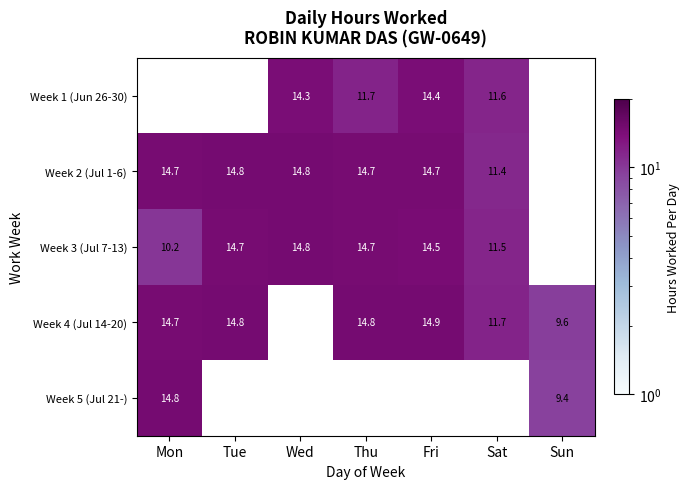

Is it true that Week 4 (Jul 14-20) equals 5.8 at Sun?

False